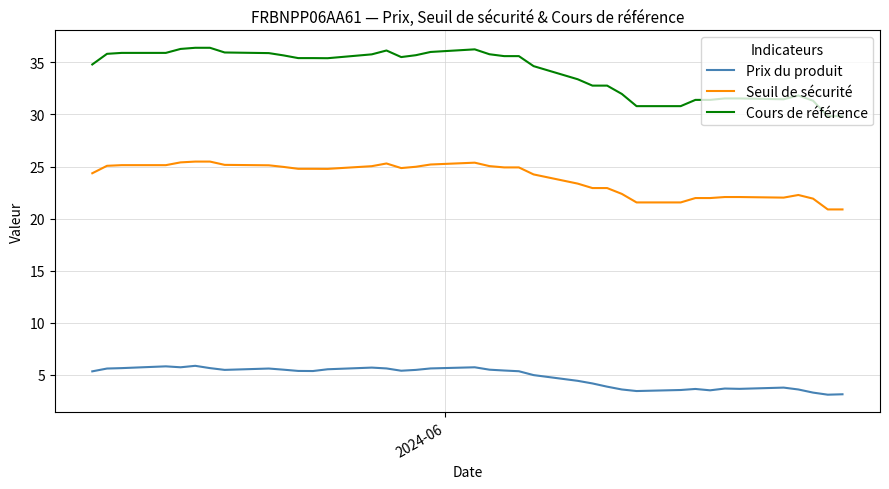

True or false: Cours de référence and Prix du produit intersect in this chart.

False